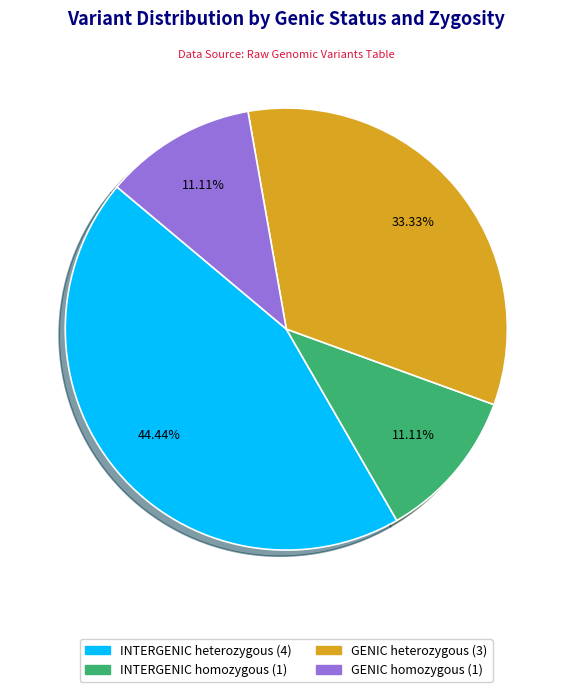

What percentage is the INTERGENIC homozygous slice, to the nearest percent?

11%